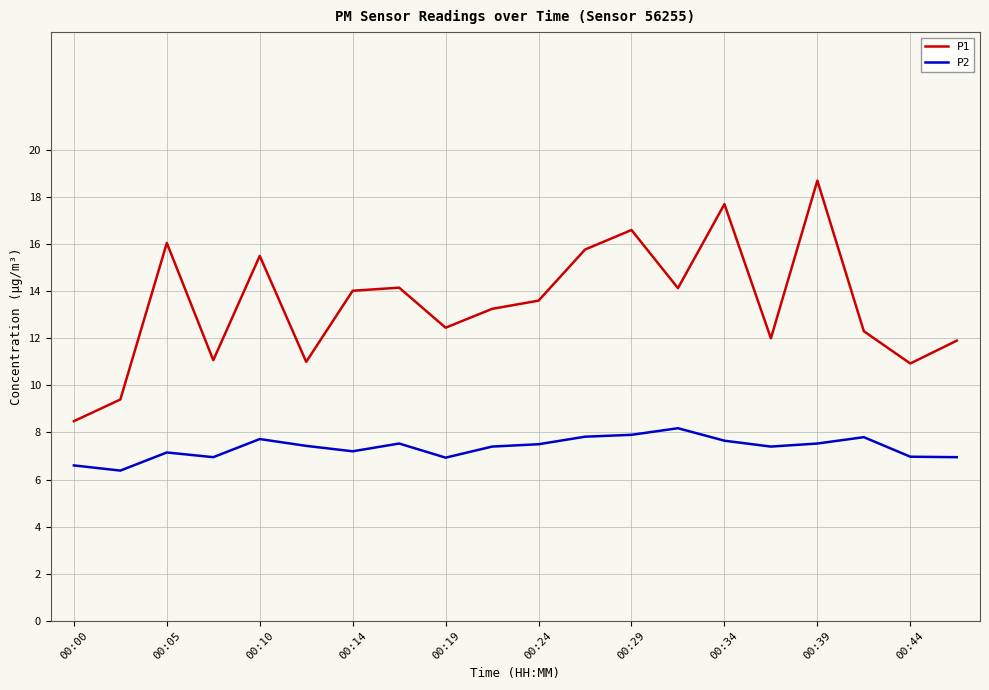

True or false: P2 and P1 cross at least once.

False